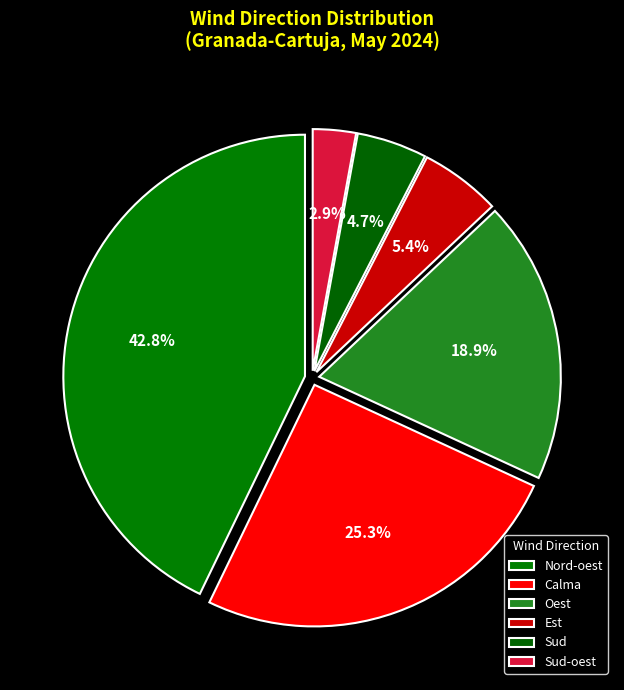

Count the number of slices in the pie.

6